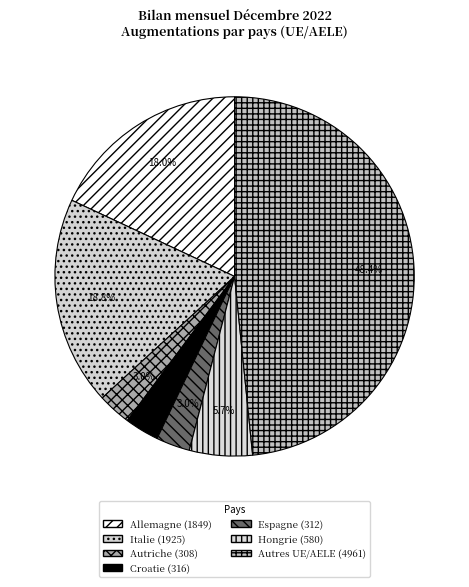

What is the change in value from Autriche to Hongrie?

+272